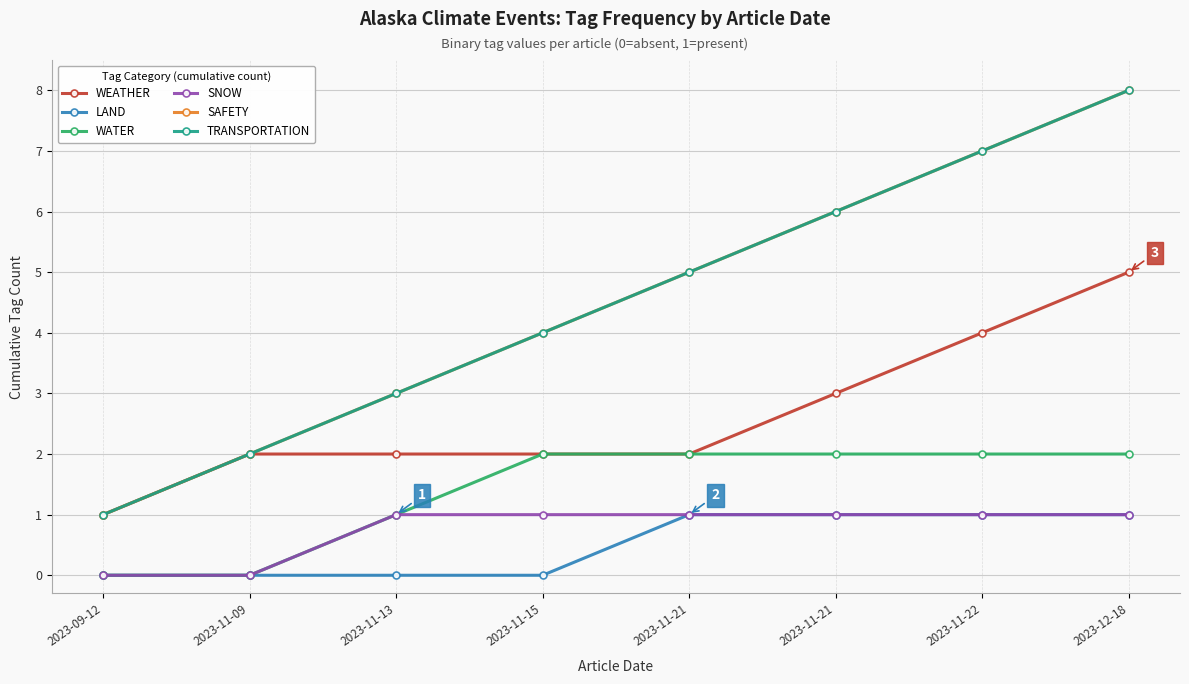

Does the chart have visible grid lines?

Yes